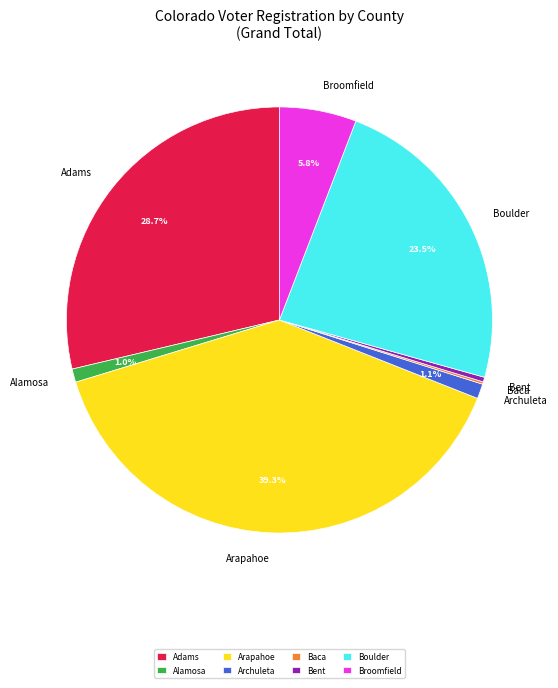

Which has a higher value, Bent or Broomfield?

Broomfield